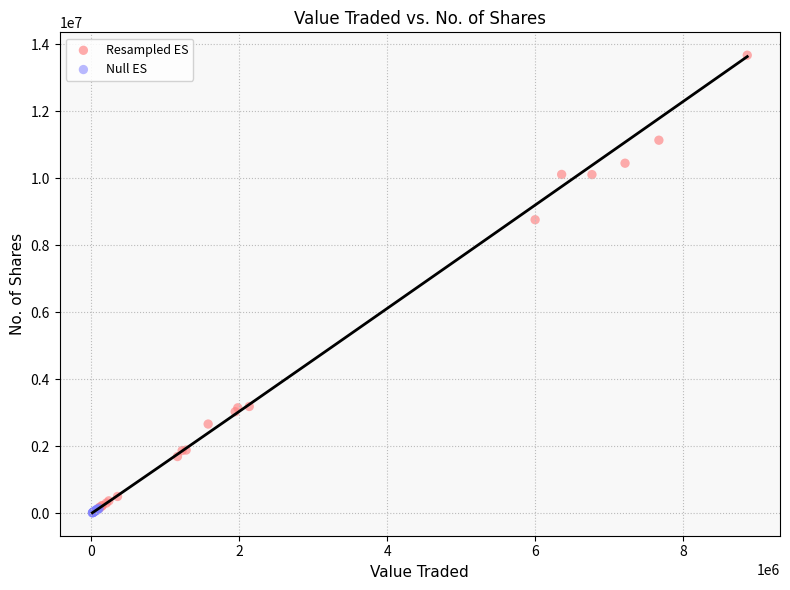

What are all the series names shown in the legend?

Resampled ES, Null ES